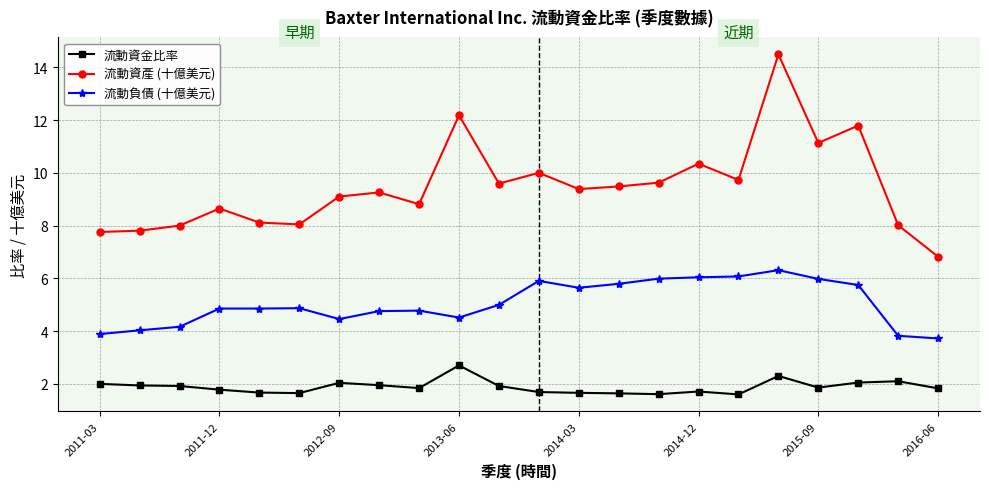

What is the maximum value for 流動負債 (十億美元)?

6.3